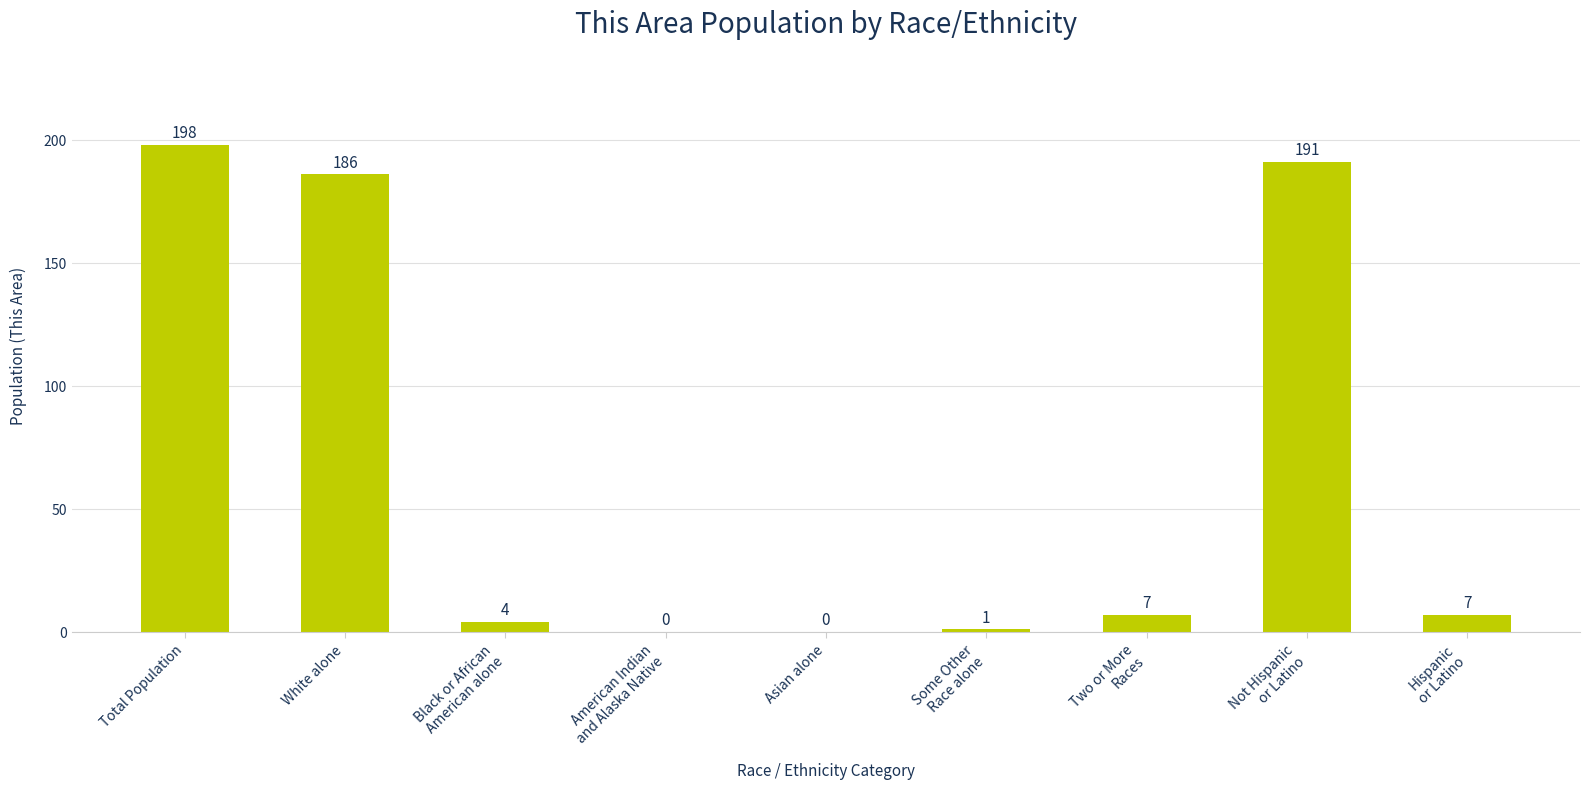

At which category does the chart reach its peak across all series?

Total Population